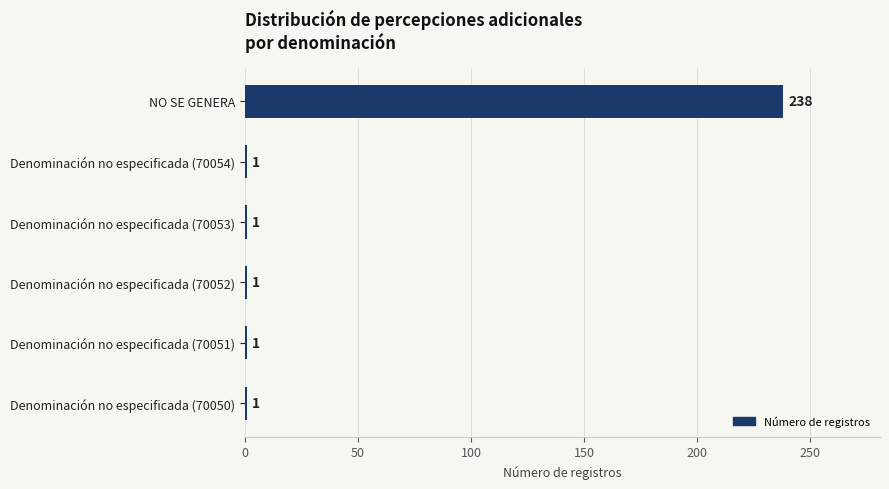

Which category has the highest value across all series?

NO SE GENERA